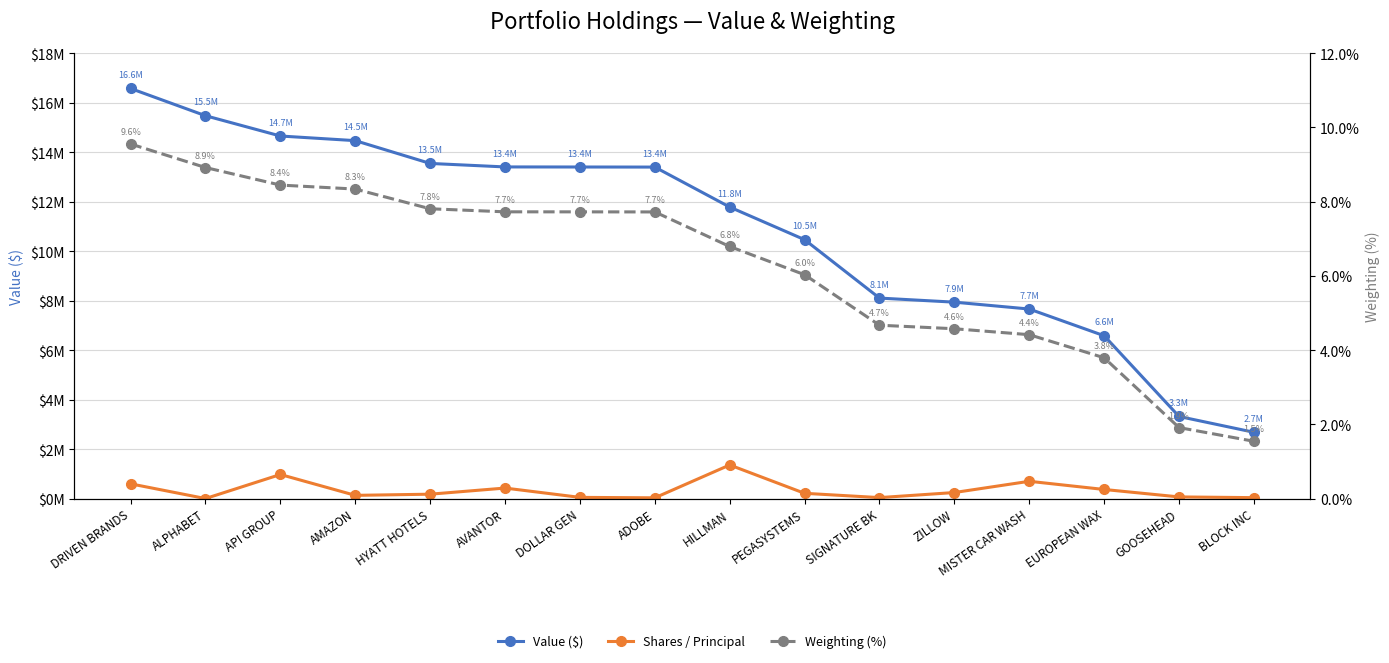

What is the average value of the Value ($) series?

10841375.0